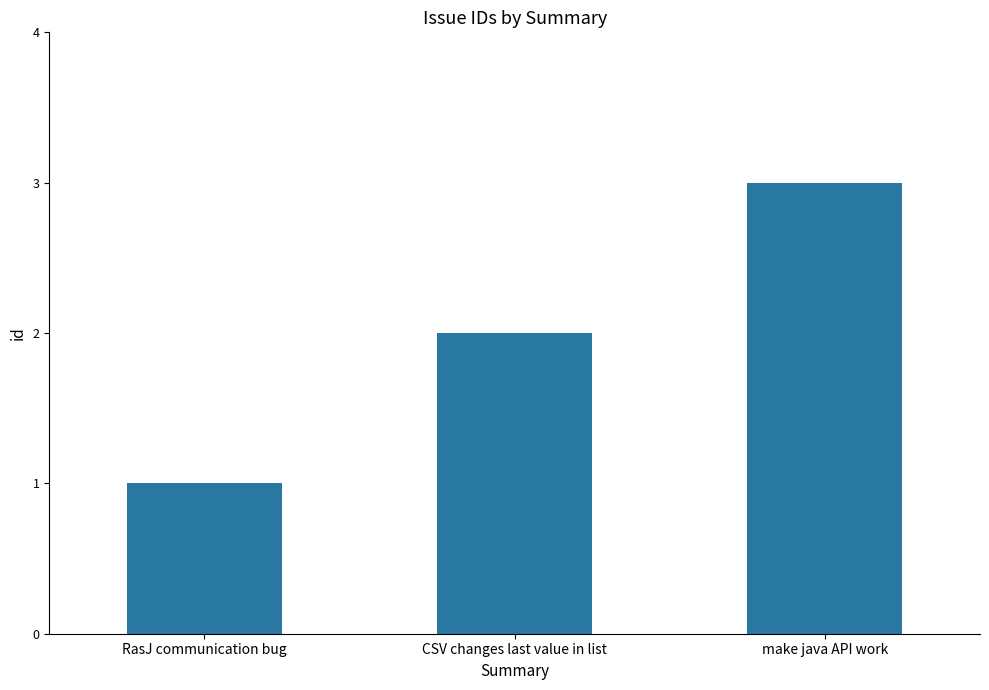

What is the label of the 2nd bar from the left?

CSV changes last value in list